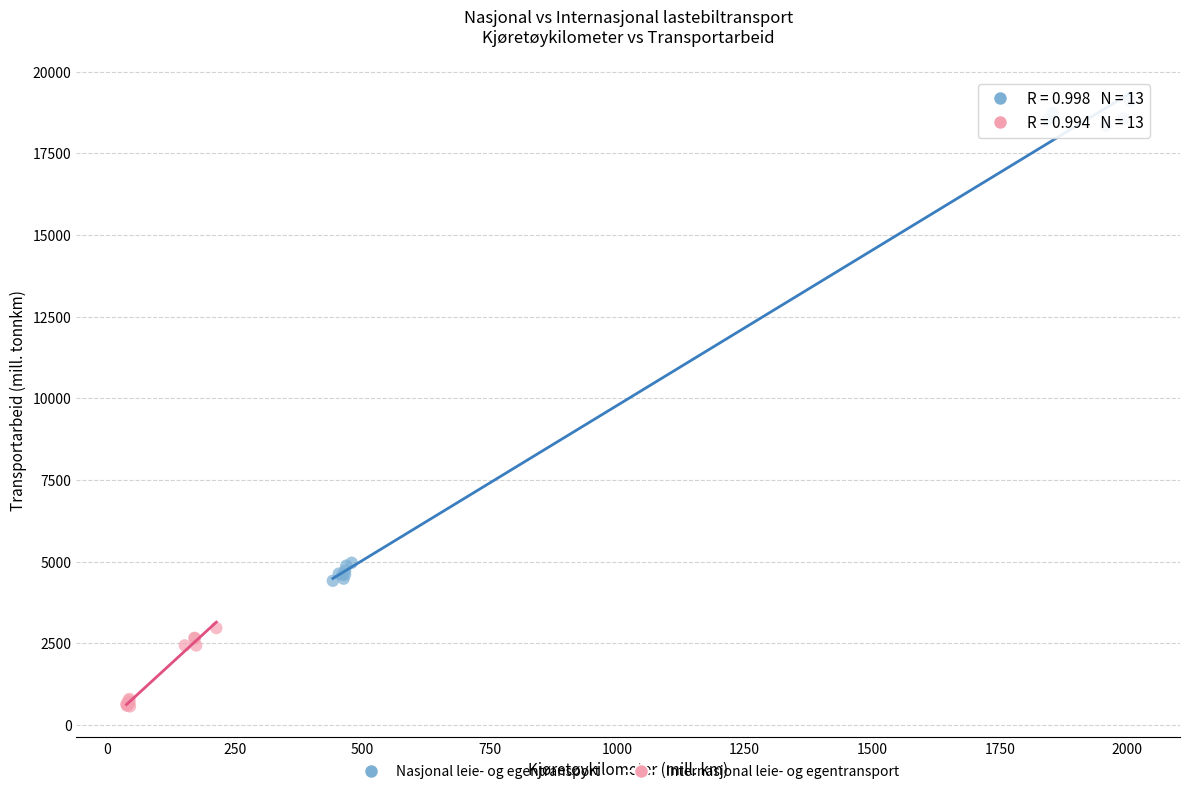

Which series reaches the minimum Y coordinate?

Internasjonal leie- og egentransport